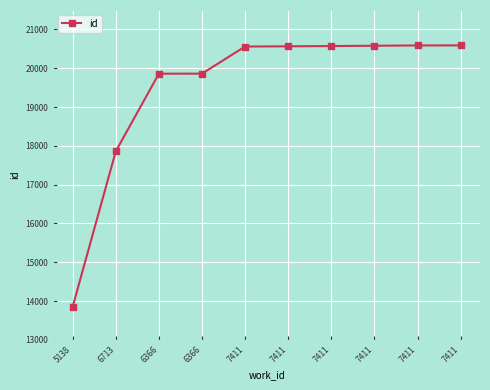

True or false: the data shows 17860 at 6713.

True